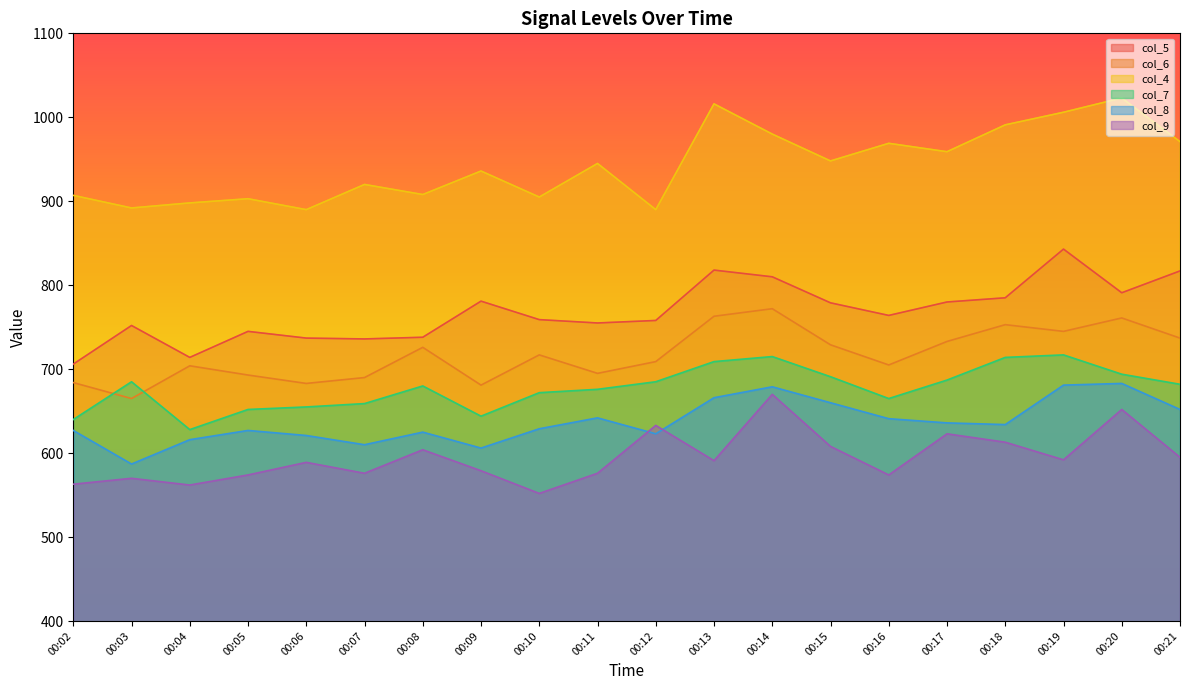

Which series has the widest spread of values?

col_5